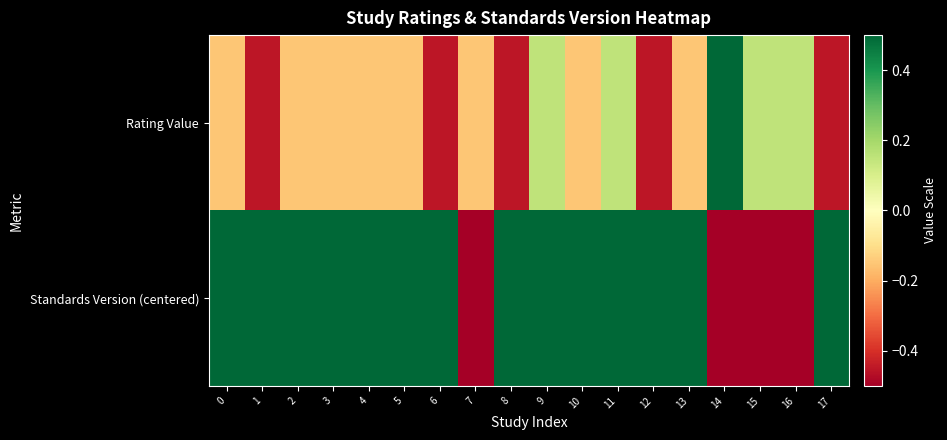

Which series has the widest spread of values?

Standards Version (centered)